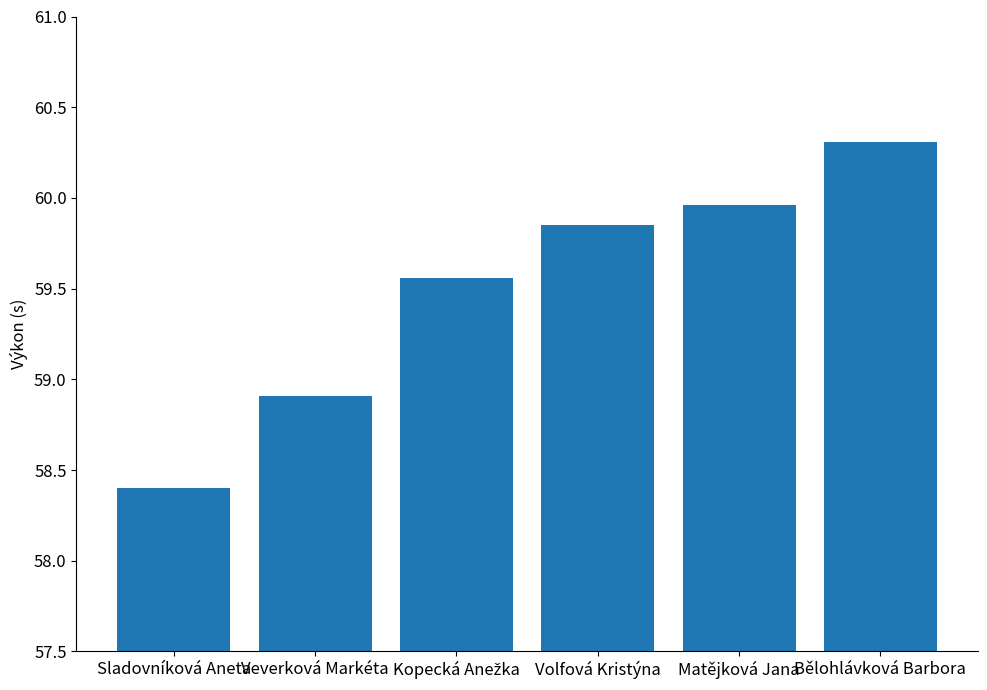

What is the difference between the maximum and minimum values?

1.9